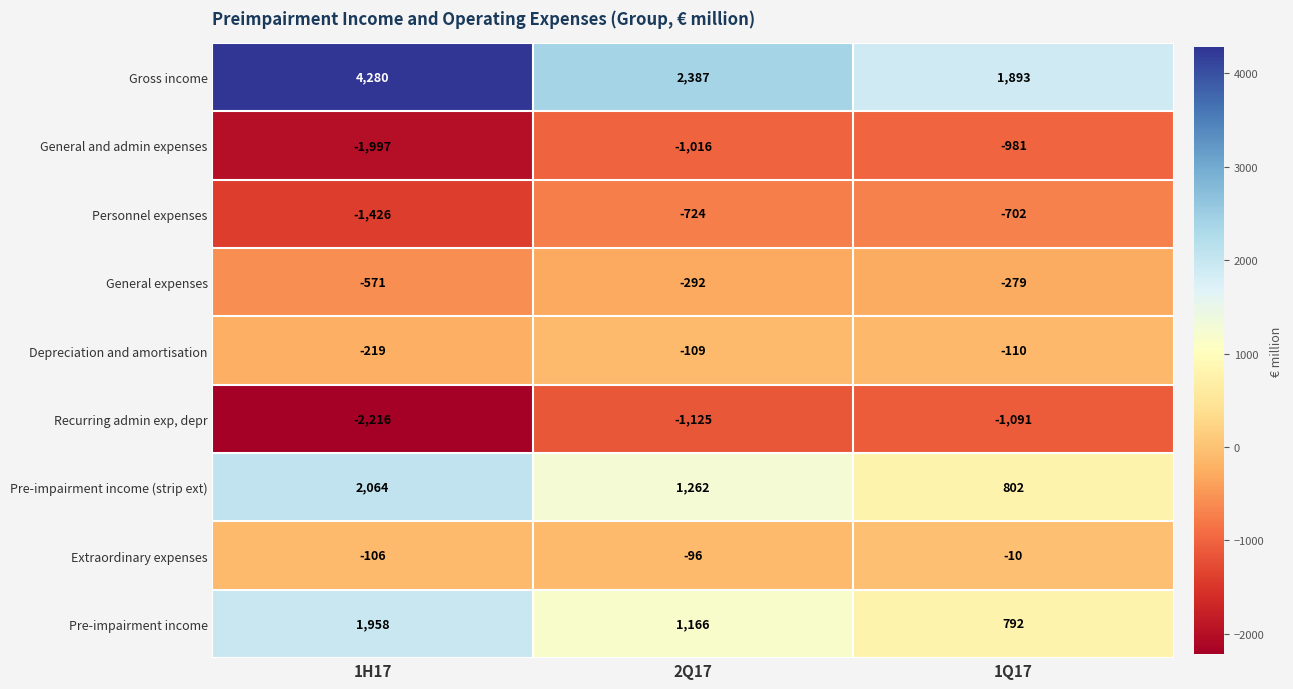

What is the sum of the Depreciation and amortisation values at 2Q17 and 1Q17?

-219